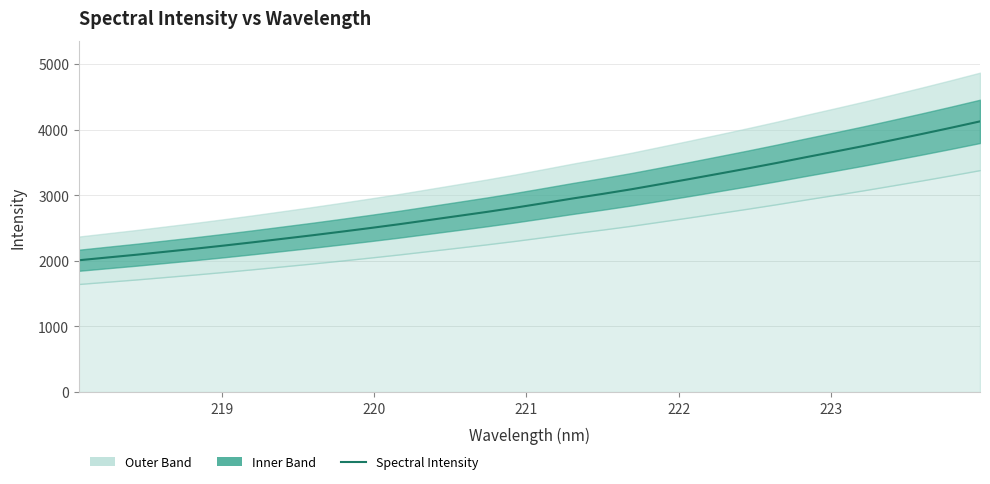

What is the maximum value shown in the chart?

4124.8